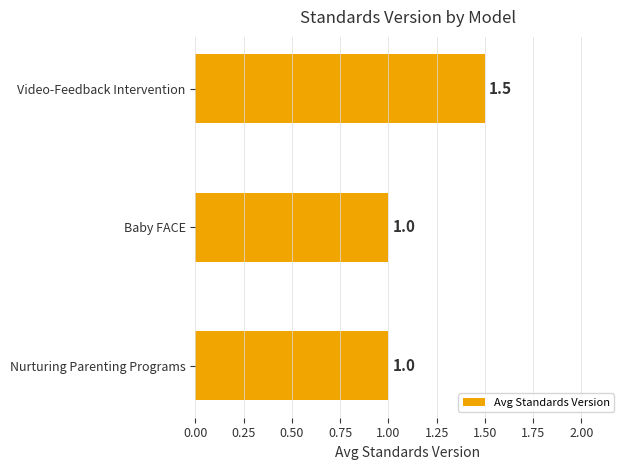

How many distinct data groups are displayed?

1